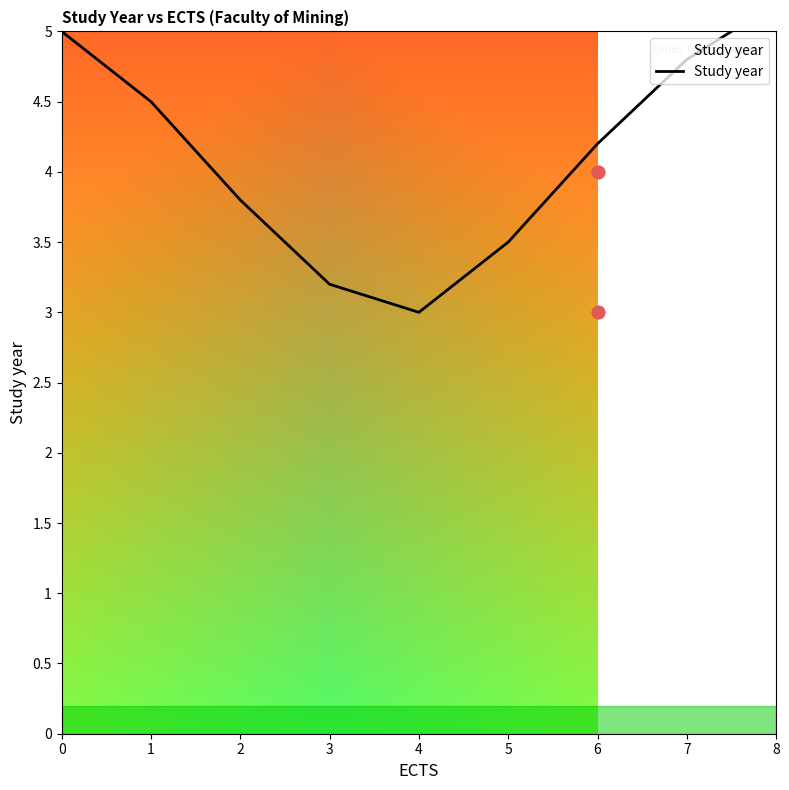

What is the change in value from 2 to 4?

-0.8